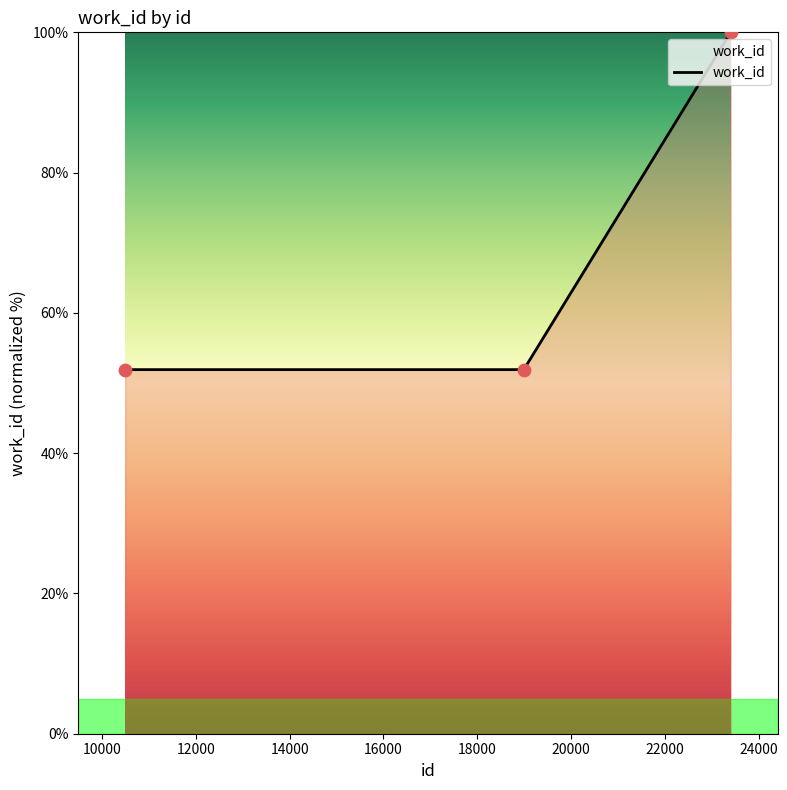

What is the greatest value displayed?

100.0